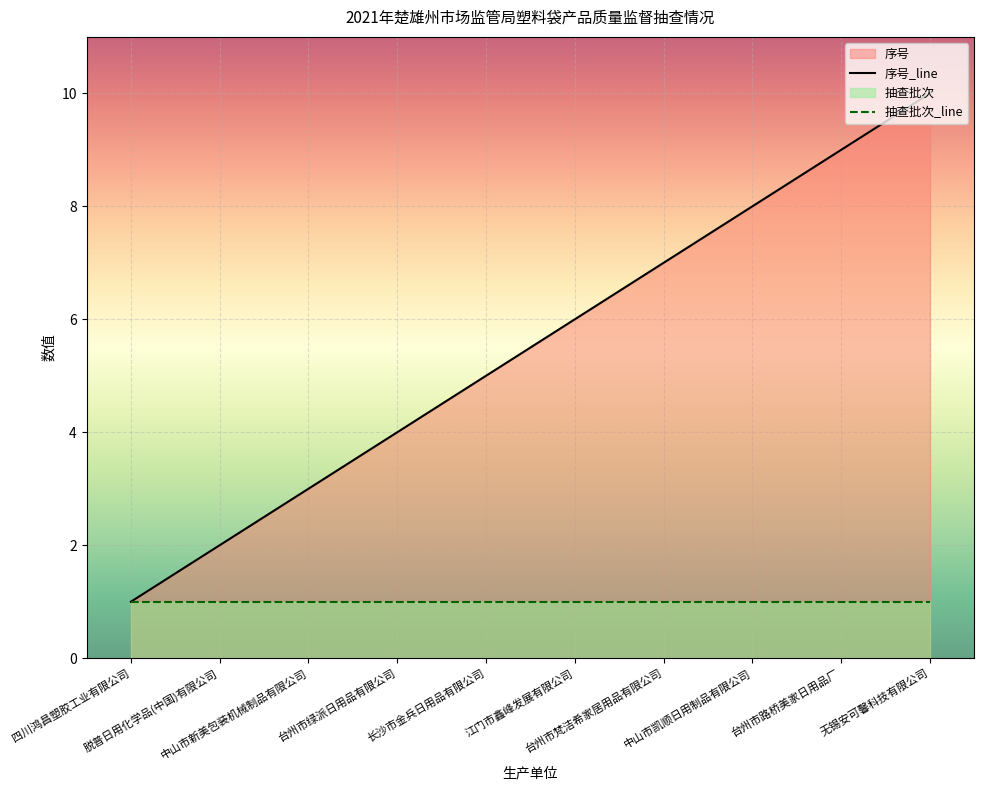

Rank the categories by value from lowest to highest.

四川鸿昌塑胶工业有限公司, 脱普日用化学品(中国)有限公司, 中山市新美包装机械制品有限公司, 台州市绿派日用品有限公司, 长沙市金兵日用品有限公司, 江门市鑫峰发展有限公司, 台州市梵洁希家居用品有限公司, 中山市凯顺日用制品有限公司, 台州市路桥美家日用品厂, 无锡安可馨科技有限公司